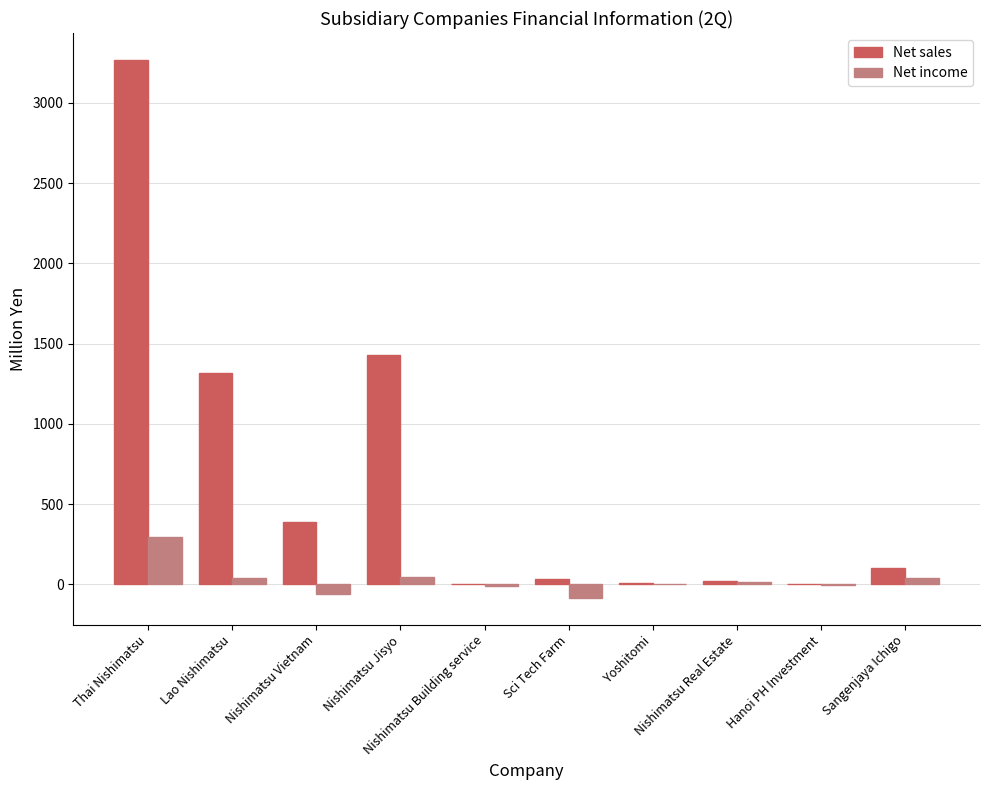

What is the sum of all Net sales values?

6566.0